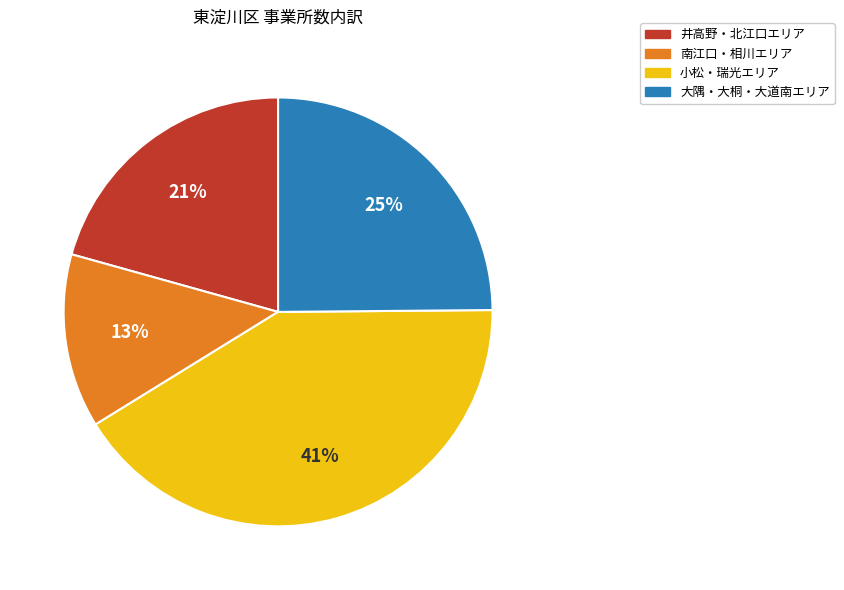

Is there any slice that represents more than half of the pie?

No